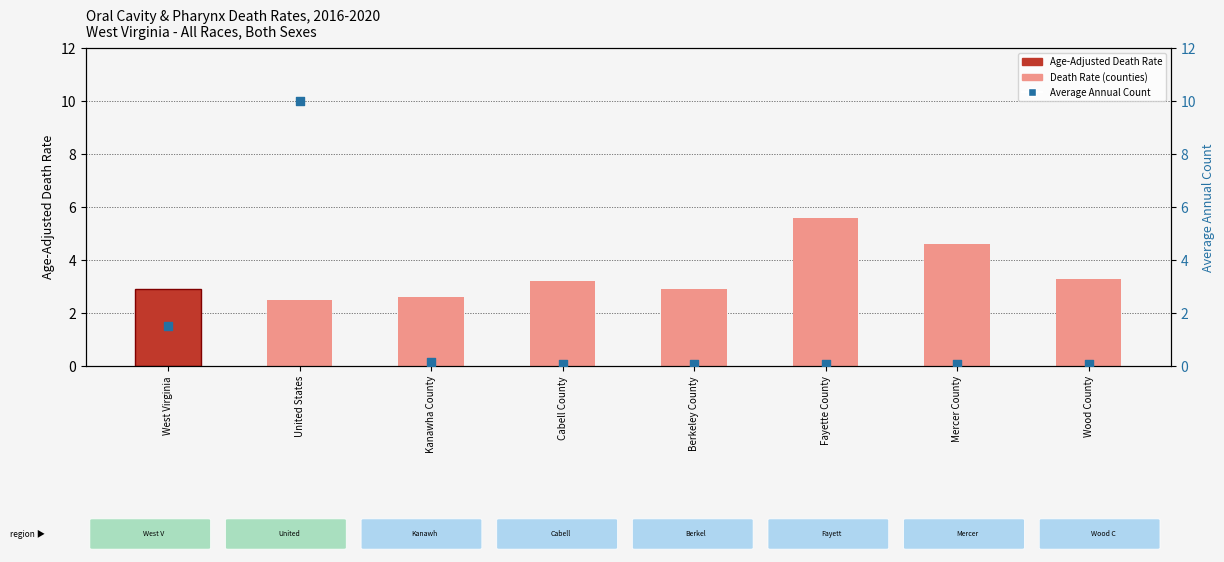

Which series contains the highest Y value?

Average Annual Count